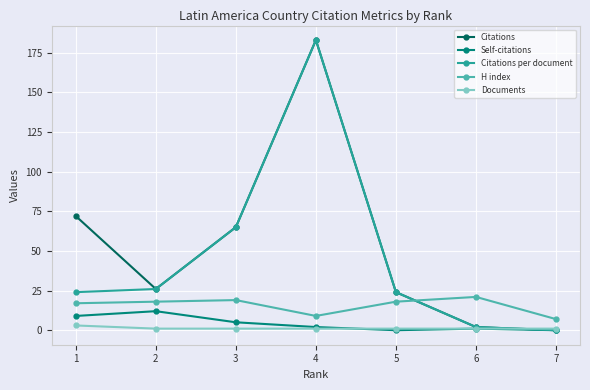

How many series are shown in this chart?

5